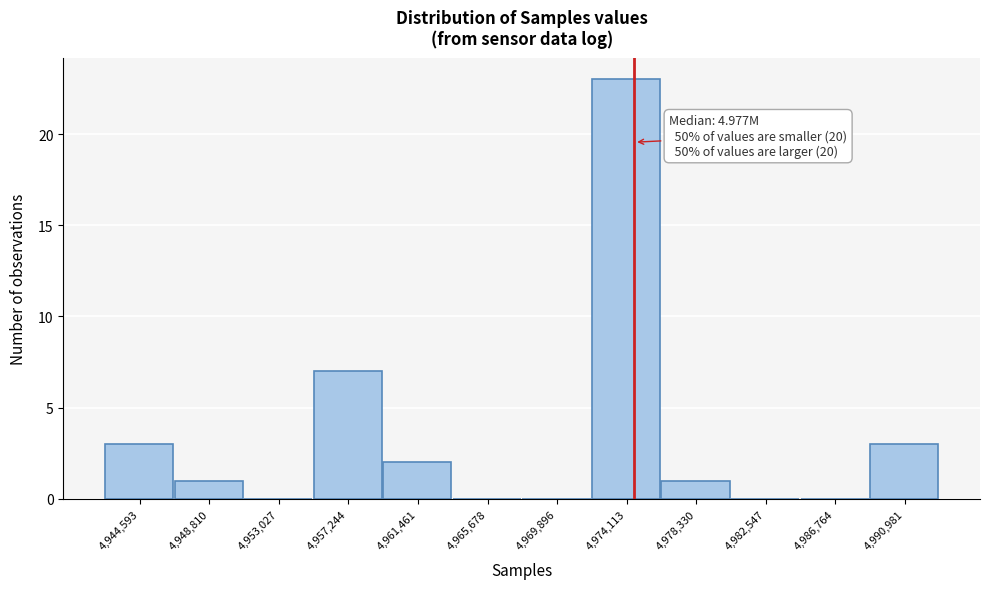

Reading right to left, list all the values displayed in this chart.

4,990,981=3	4,986,764=0	4,982,547=0	4,978,330=1	4,974,113=23	4,969,896=0	4,965,678=0	4,961,461=2	4,957,244=7	4,953,027=0	4,948,810=1	4,944,593=3